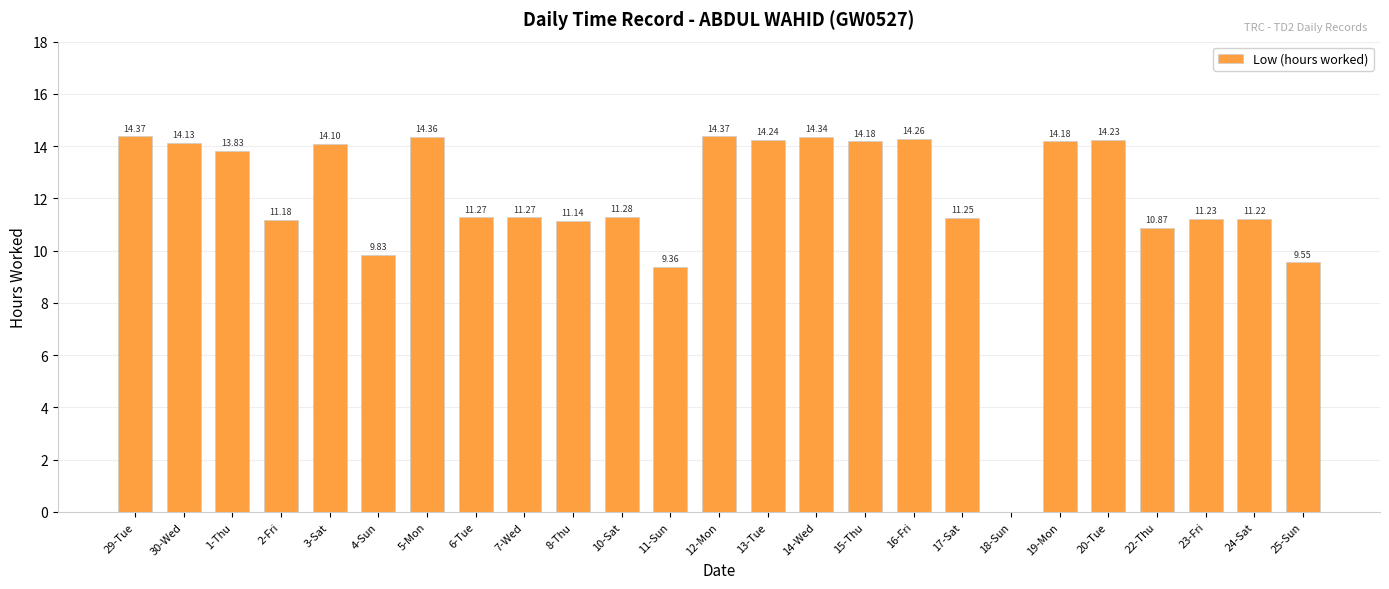

Approximately how many times larger is the value at 25-Sun compared to 17-Sat?

0.8